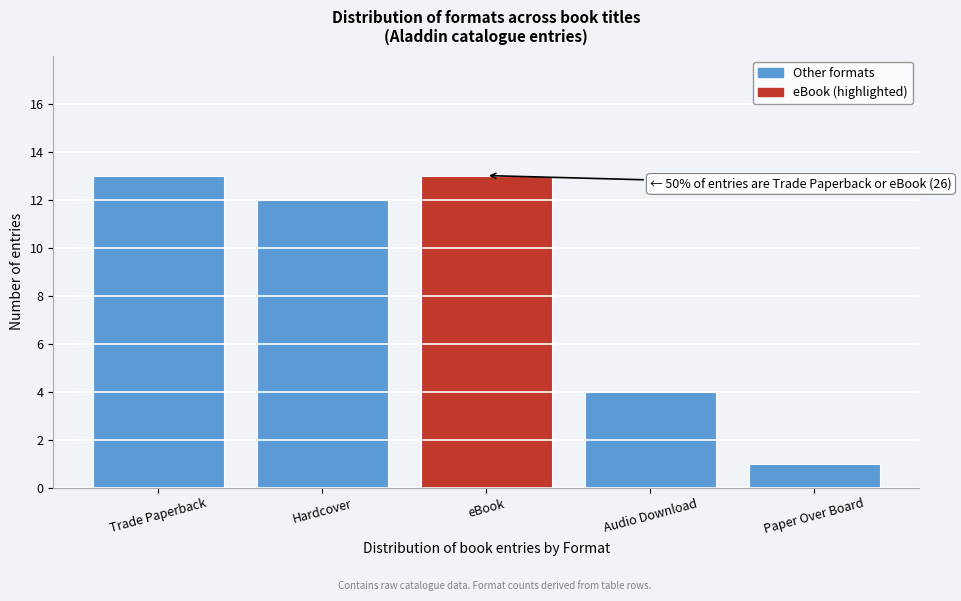

Reading left to right, list all the values displayed in this chart.

Trade Paperback=13	Hardcover=12	eBook=13	Audio Download=4	Paper Over Board=1